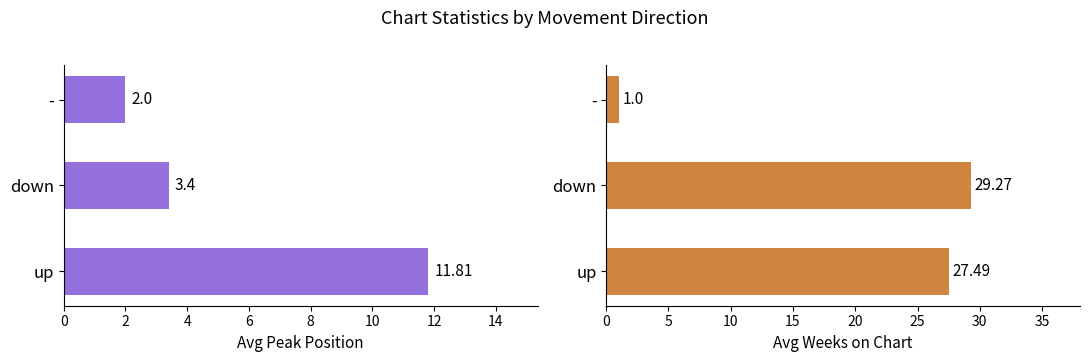

Reading left to right, what are all the values shown in this chart?

Avg Peak Position: 11.8	3.4	2.0
Avg Weeks on Chart: 27.5	29.3	1.0